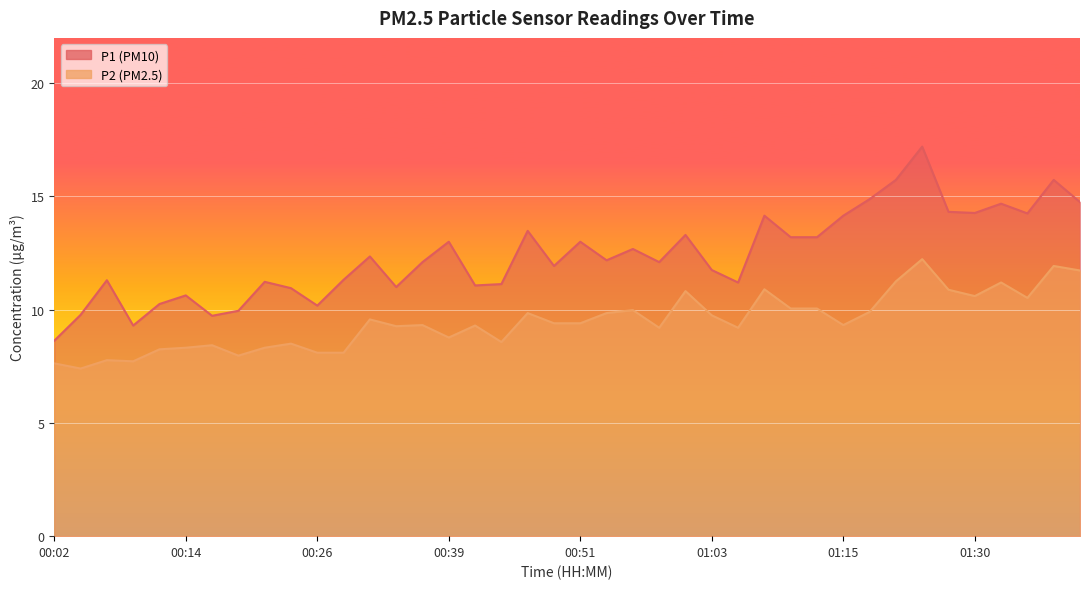

The P2 series shows 7.7 at 00:09. True or false?

True